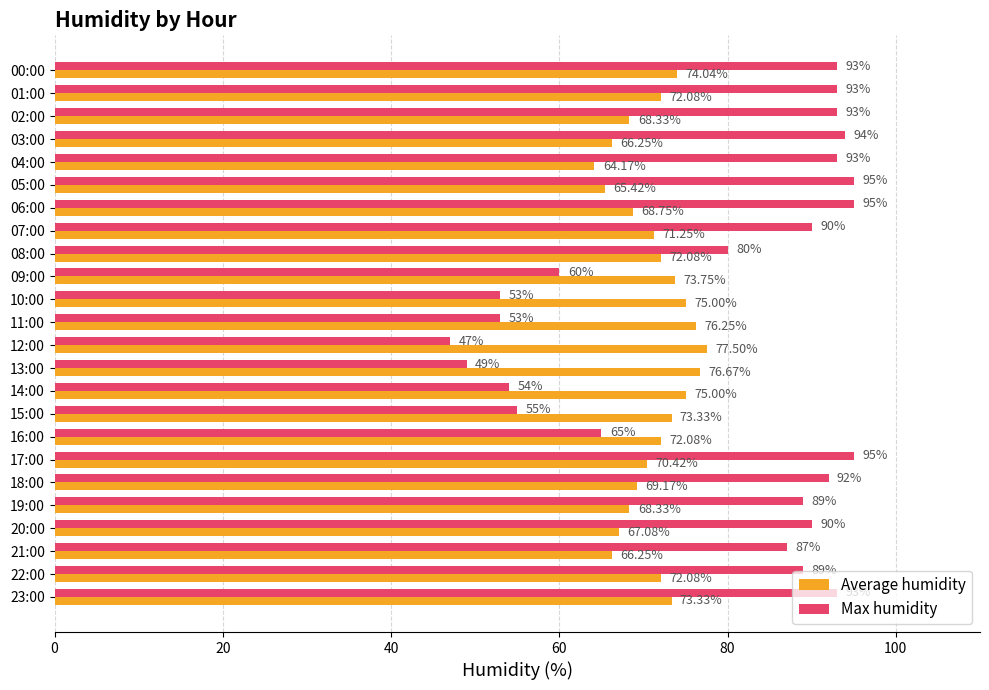

Where is Max humidity nearest to the value 71?

16:00